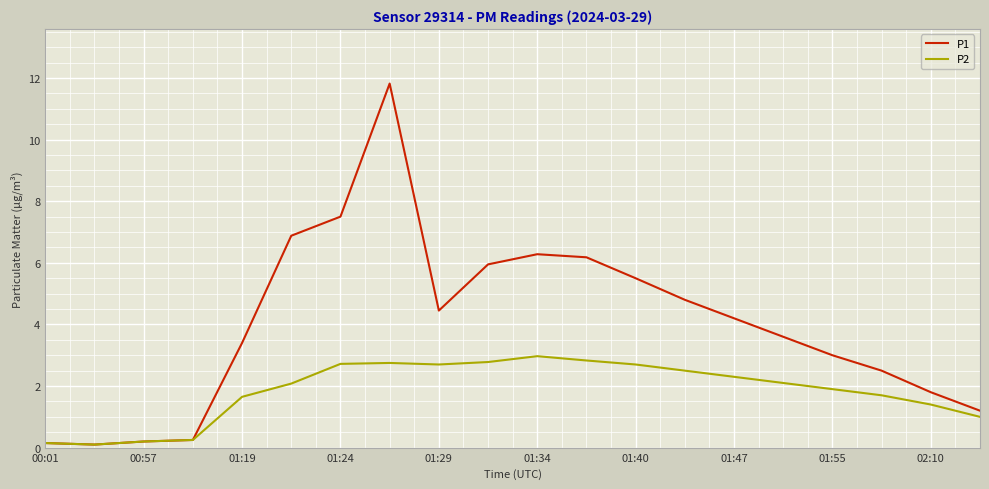

What is the highest value of the P1 series?

11.8